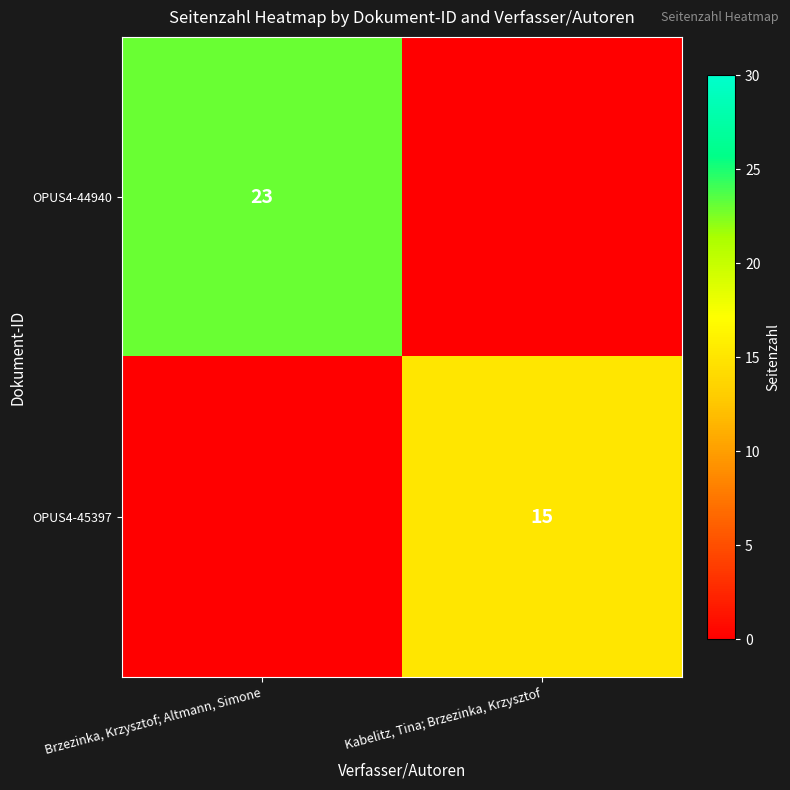

Is the value of OPUS4-44940 at Brzezinka, Krzysztof; Altmann, Simone greater than the value of OPUS4-45397 at Kabelitz, Tina; Brzezinka, Krzysztof?

Yes